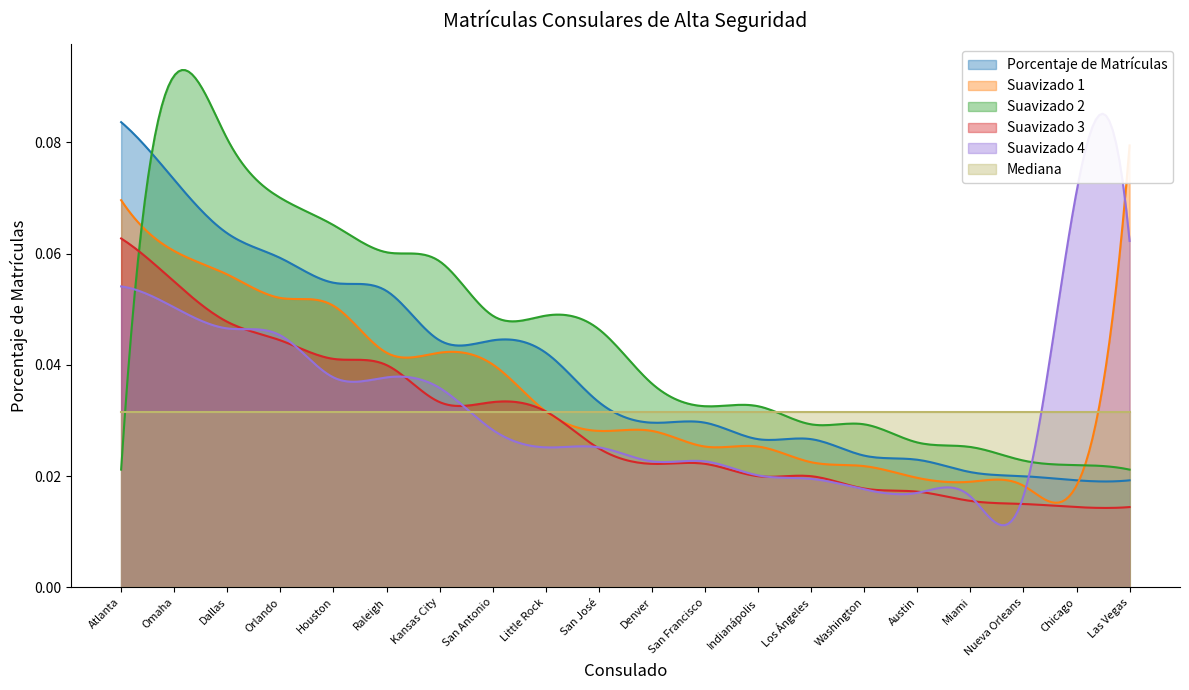

What is the sum of the values at Washington and Houston?

0.1